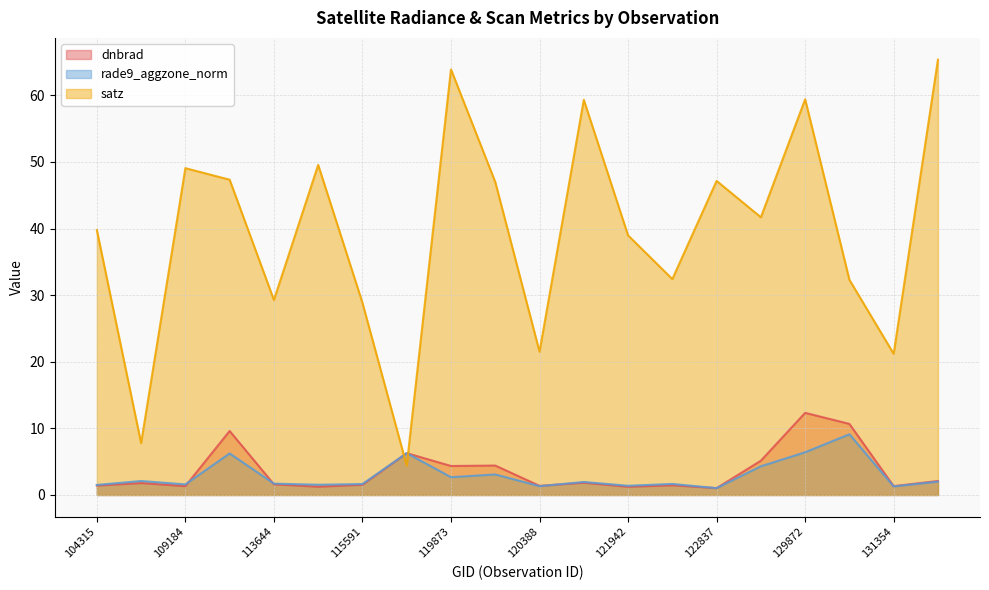

What is the difference between the maximum and minimum values in the rade9_aggzone_norm series?

8.1